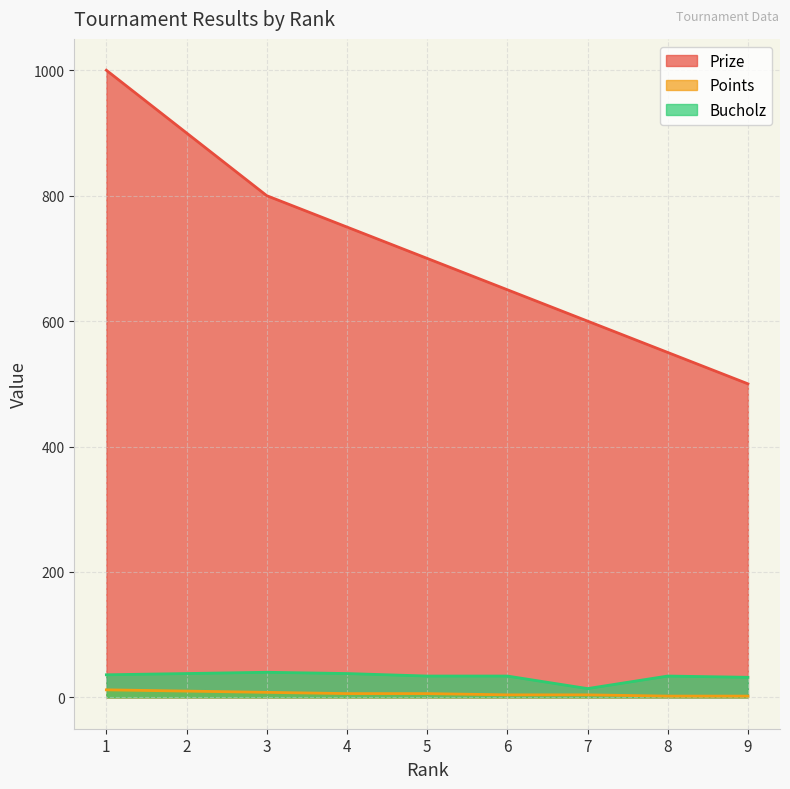

True or false: Points and Bucholz cross at least once.

False